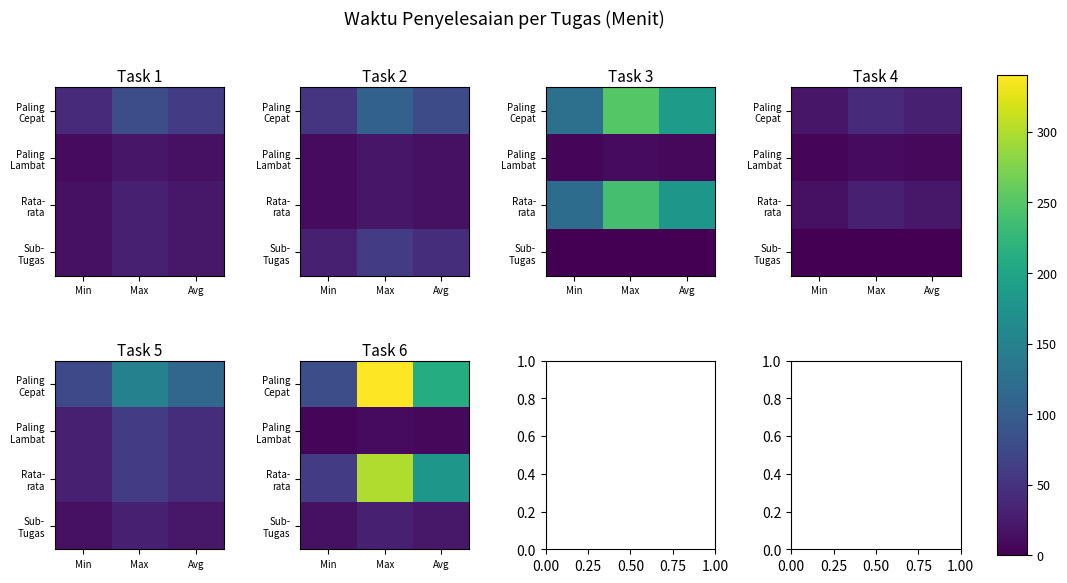

At which category is the sum across all series the highest?

Max